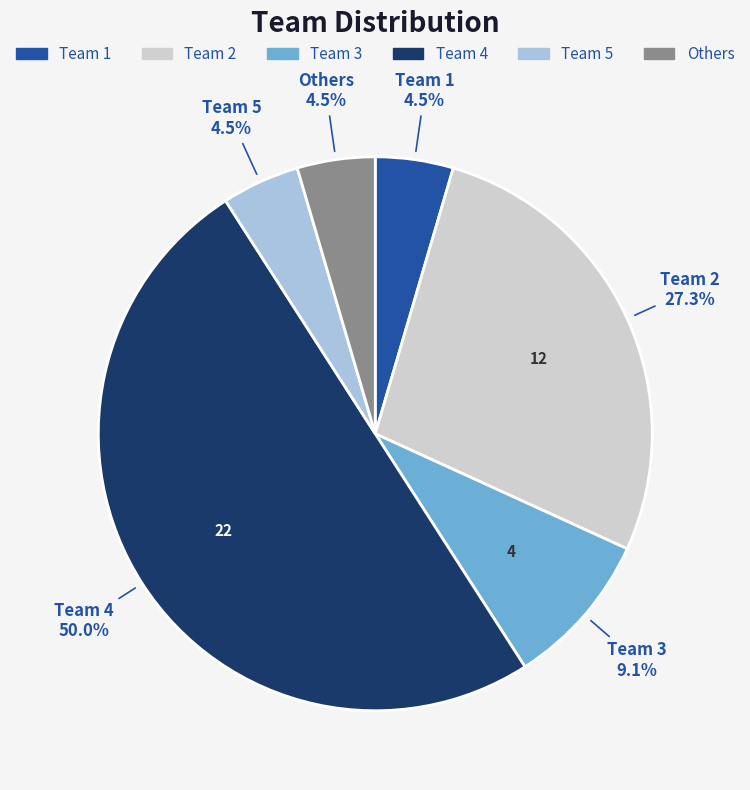

Which category has the biggest portion of the pie?

Team 4